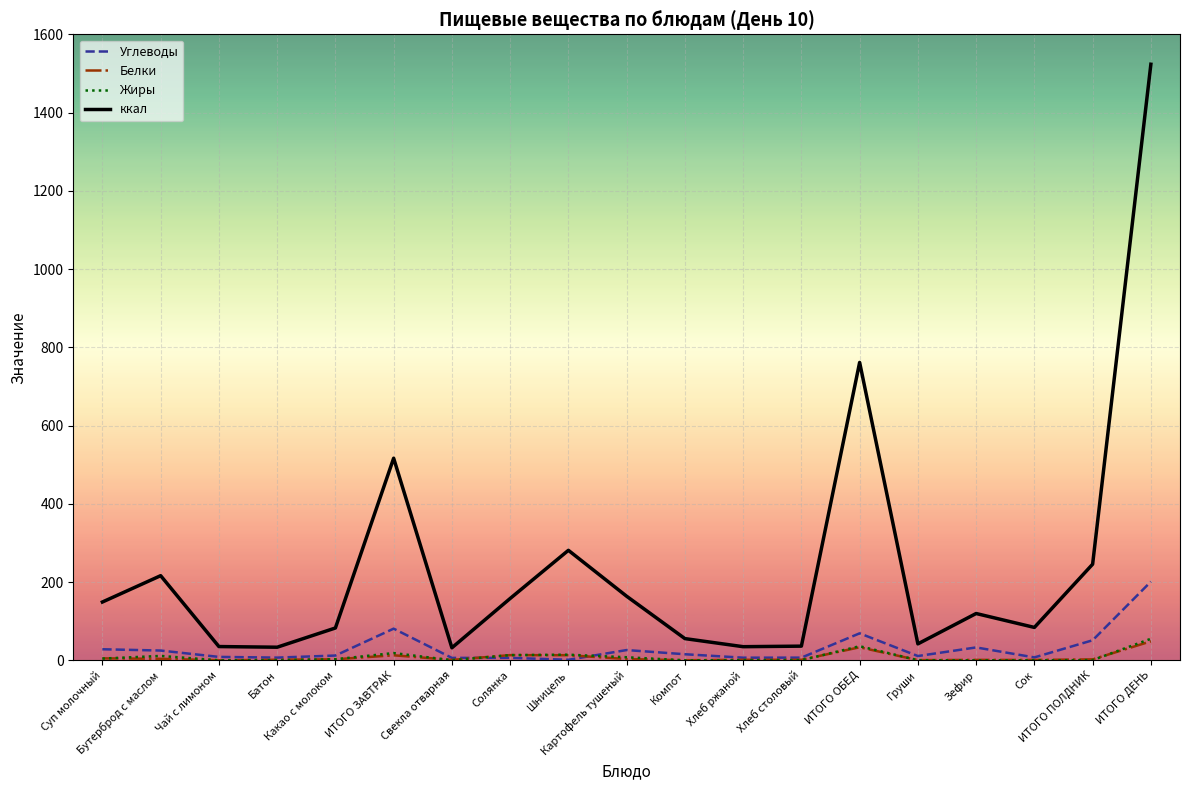

What is the difference between the Жиры values at Хлеб ржаной and Шницель?

14.1